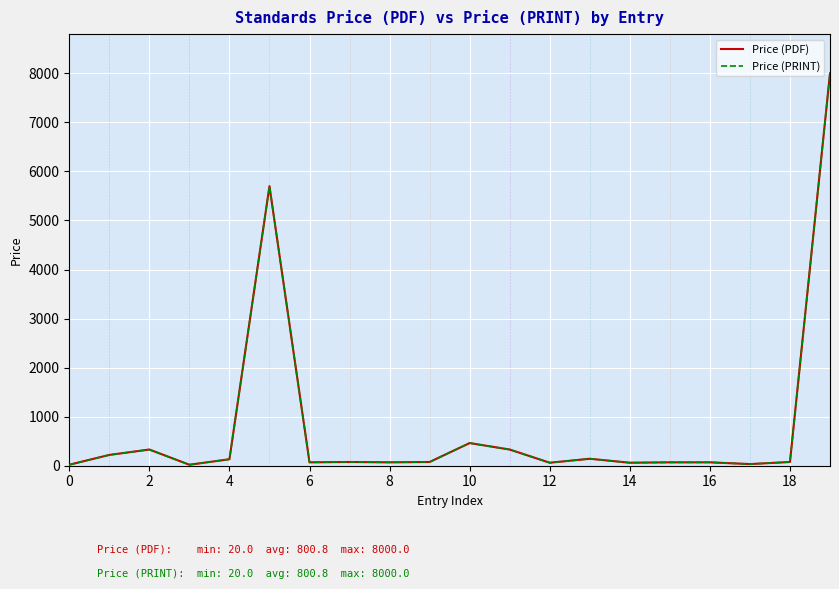

Which category has the highest value in the Price (PDF) series?

19